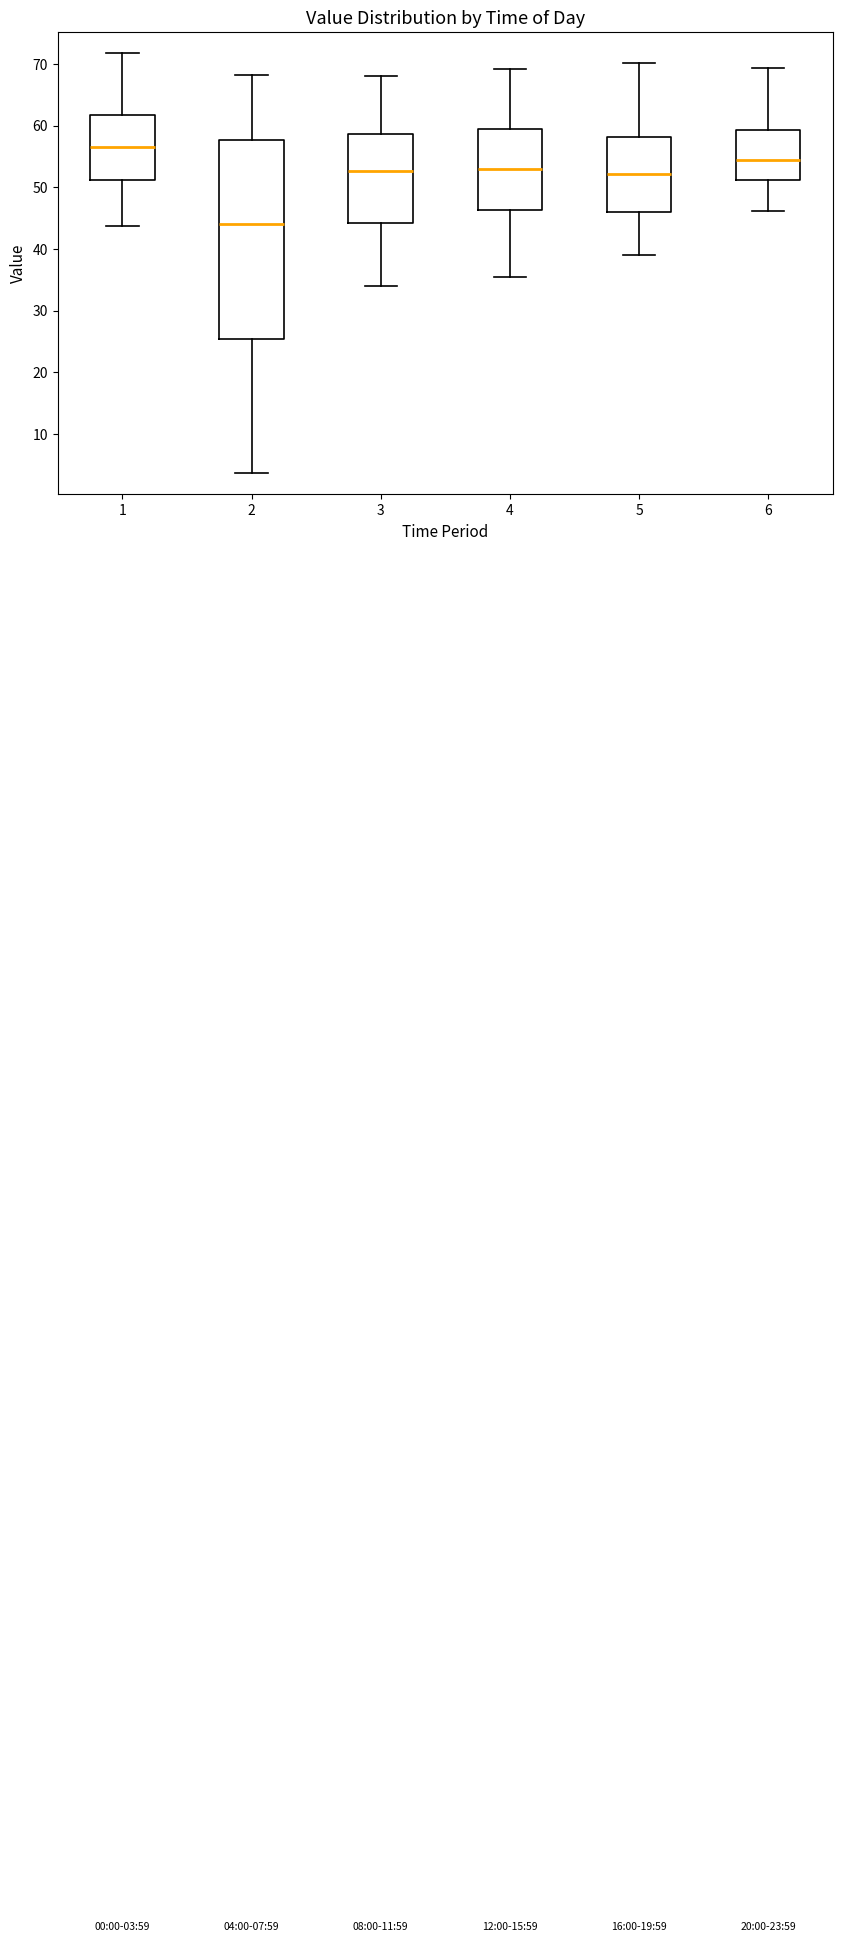

Which box has the lowest median line?

2